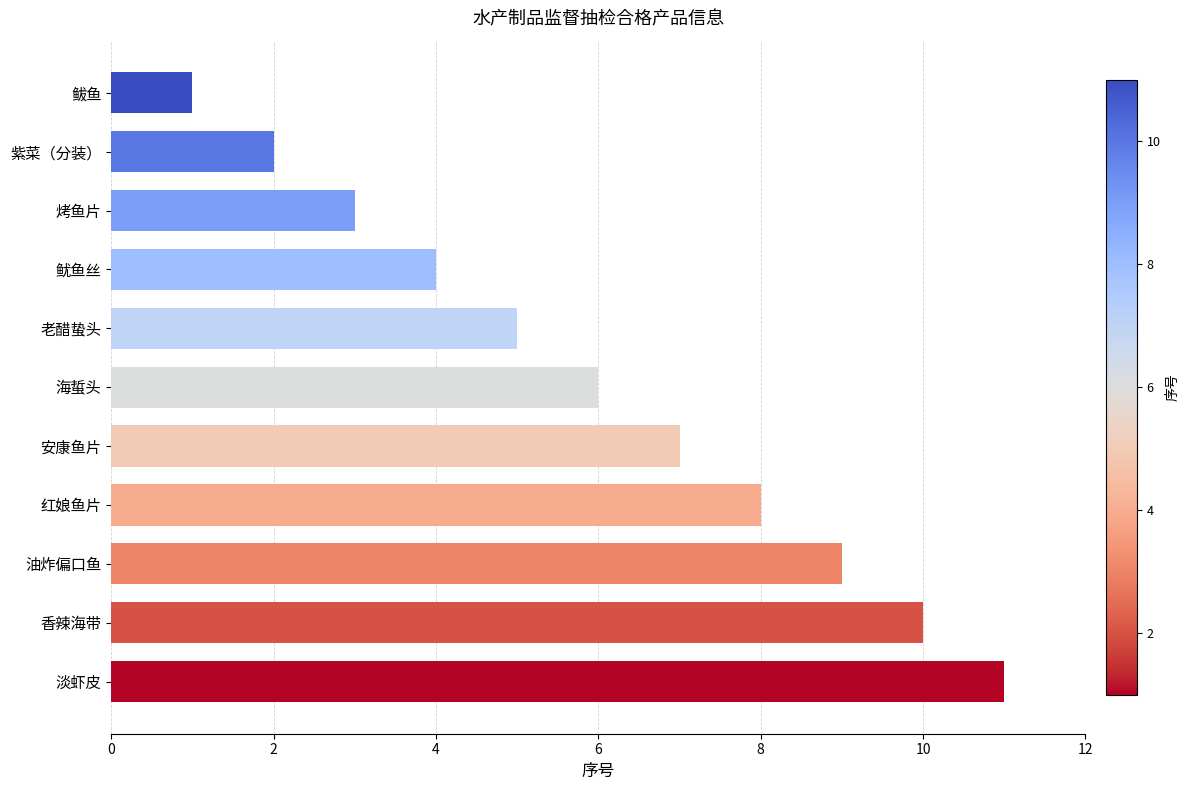

What is the label of the 8th bar from the top?

红娘鱼片